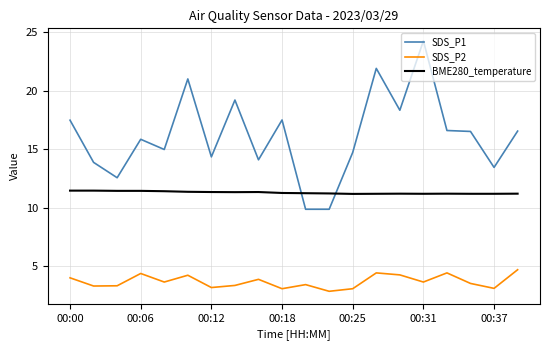

What is the lowest value of the BME280_temperature series?

11.2